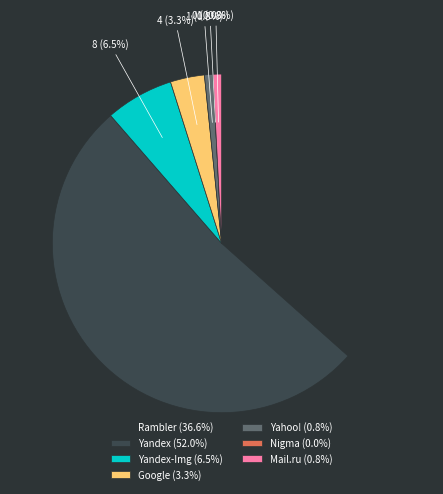

Is the sum of Yahoo! and Yandex greater than half?

Yes